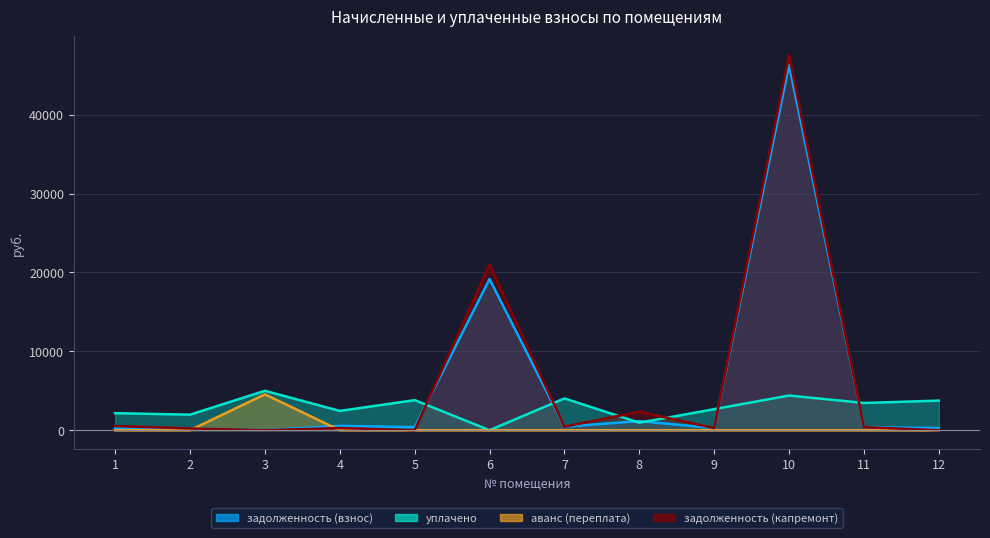

The задолженность (капремонт) series shows 0.0 at 5. True or false?

True